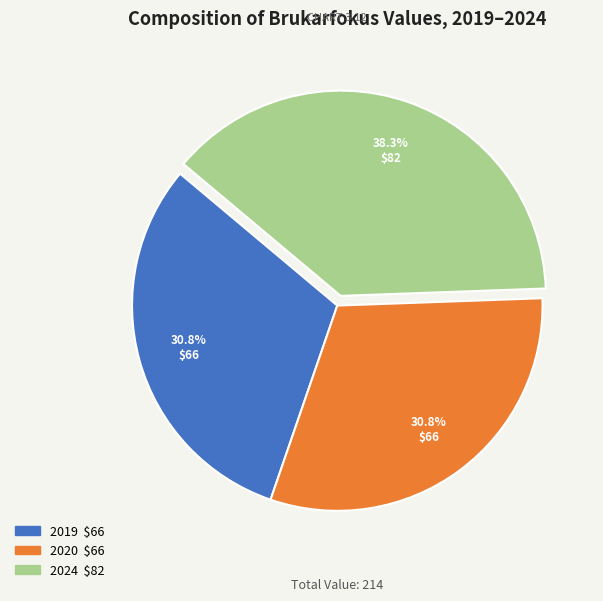

How many segments does this pie chart have?

3